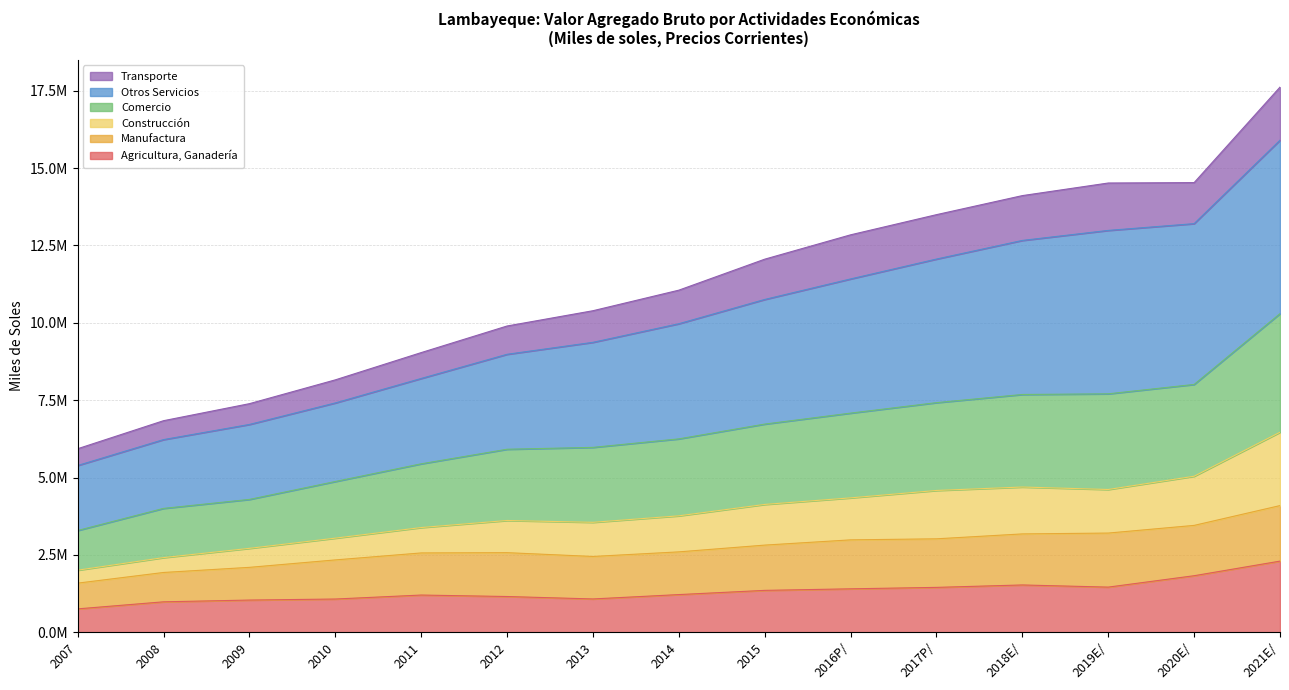

What are all the series names shown in the legend?

Transporte, Otros Servicios, Comercio, Construcción, Manufactura, Agricultura, Ganadería